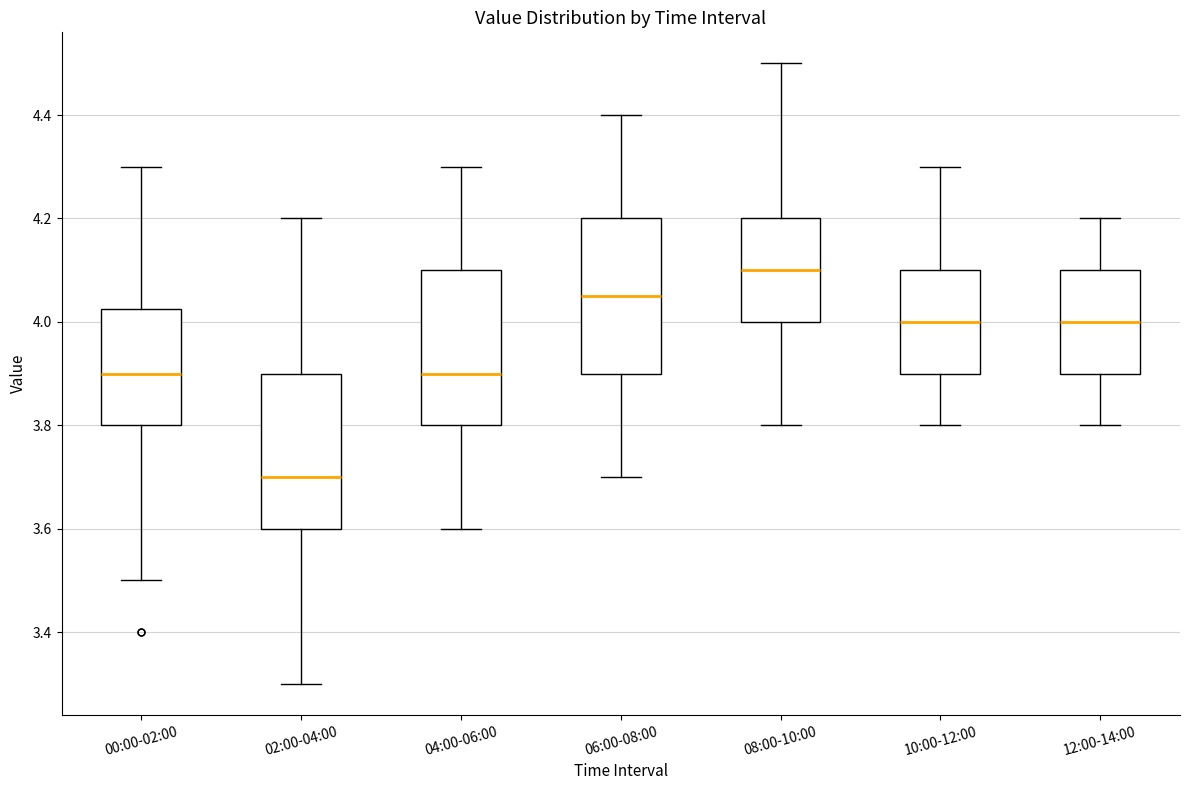

Reading left to right, transcribe this box plot: for each box, give where its median line is, the range the box spans, and where its two whiskers end, as read against the y-axis. The values are not printed on the chart, so give them approximately, as read against the axis.

00:00-02:00: median 3.90, box 3.80 to 4.02, whiskers 3.50 to 4.30
02:00-04:00: median 3.70, box 3.60 to 3.90, whiskers 3.30 to 4.20
04:00-06:00: median 3.90, box 3.80 to 4.10, whiskers 3.60 to 4.30
06:00-08:00: median 4.06, box 3.90 to 4.20, whiskers 3.70 to 4.40
08:00-10:00: median 4.10, box 4.00 to 4.20, whiskers 3.80 to 4.50
10:00-12:00: median 4.00, box 3.90 to 4.10, whiskers 3.80 to 4.30
12:00-14:00: median 4.00, box 3.90 to 4.10, whiskers 3.80 to 4.20